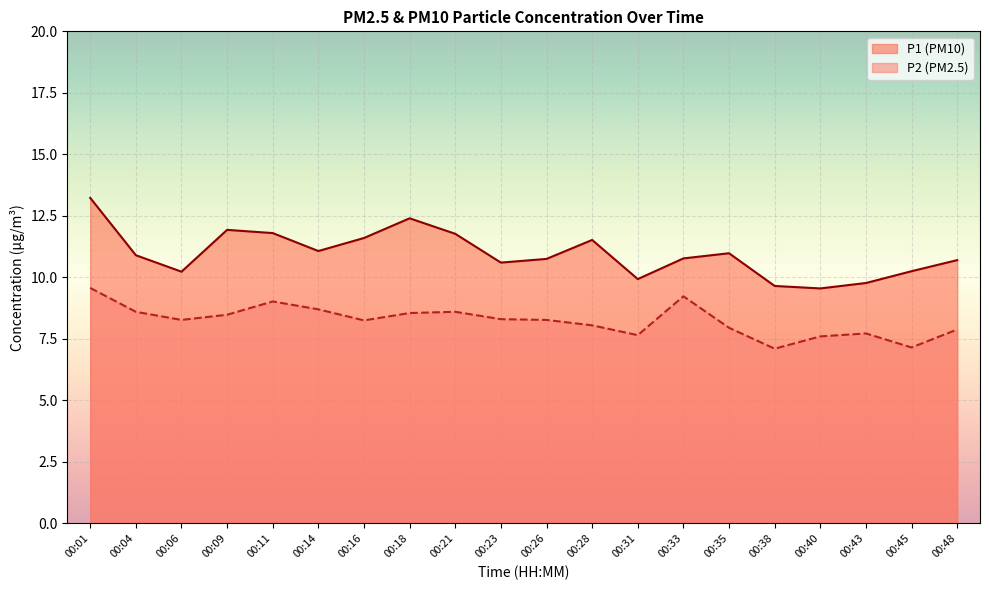

Where is the first local minimum for P1?

00:06